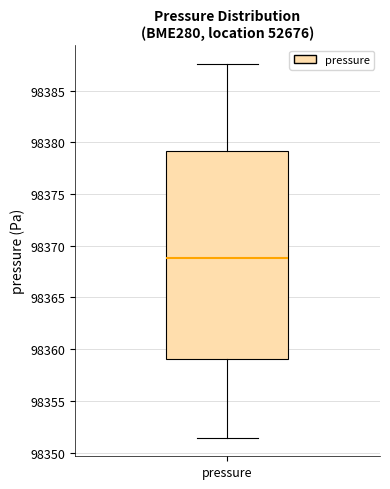

Transcribe this box plot: give where the median line is, the range the box spans, and where the two whiskers end, as read against the y-axis. The values are not printed on the chart, so give them approximately, as read against the axis.

median 98369.0, box 98359.0 to 98379.0, whiskers 98351.5 to 98387.5